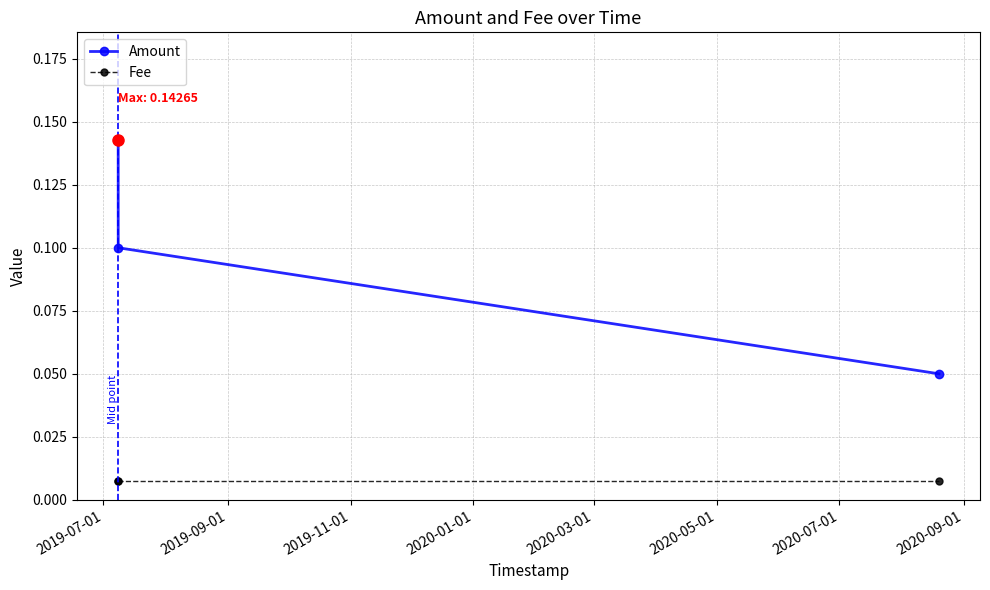

Which series has the widest spread of values?

Amount